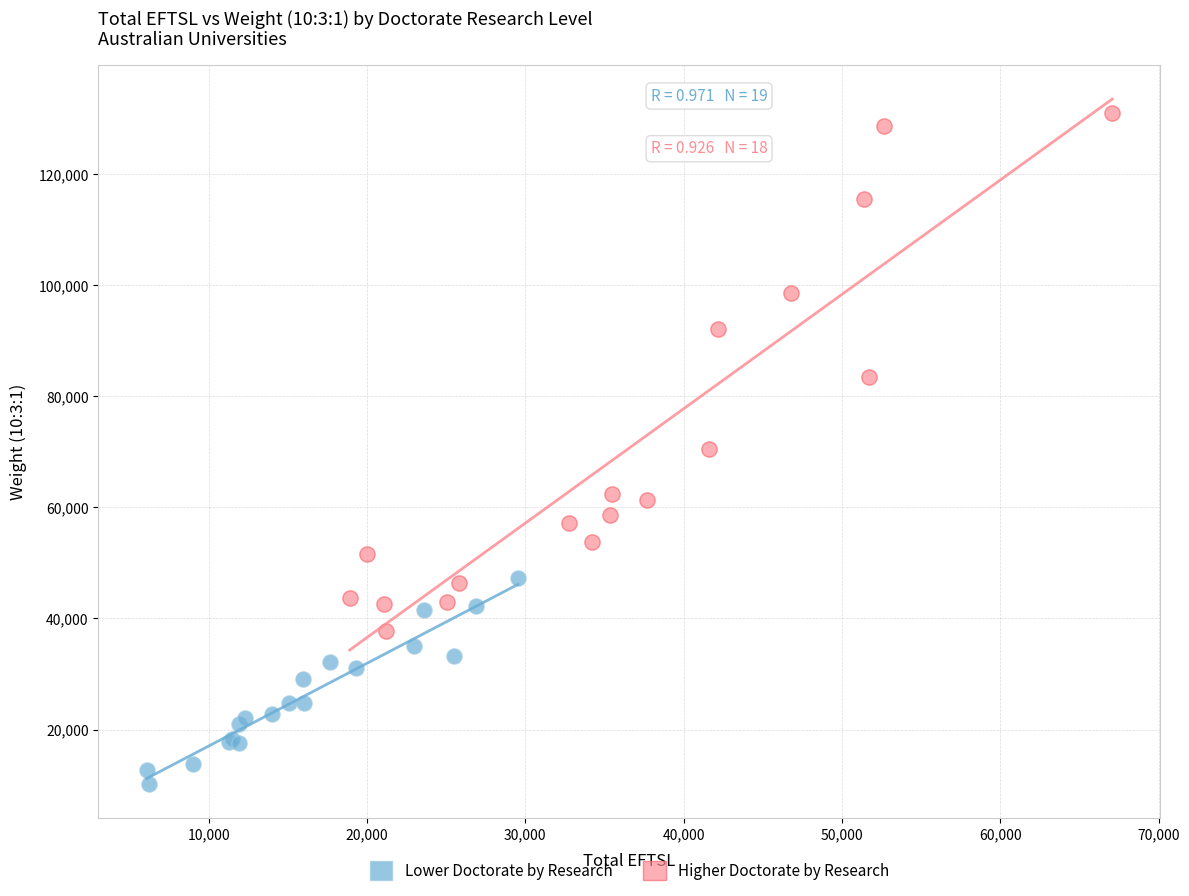

Which series has the largest Y range (max minus min)?

Higher Doctorate by Research